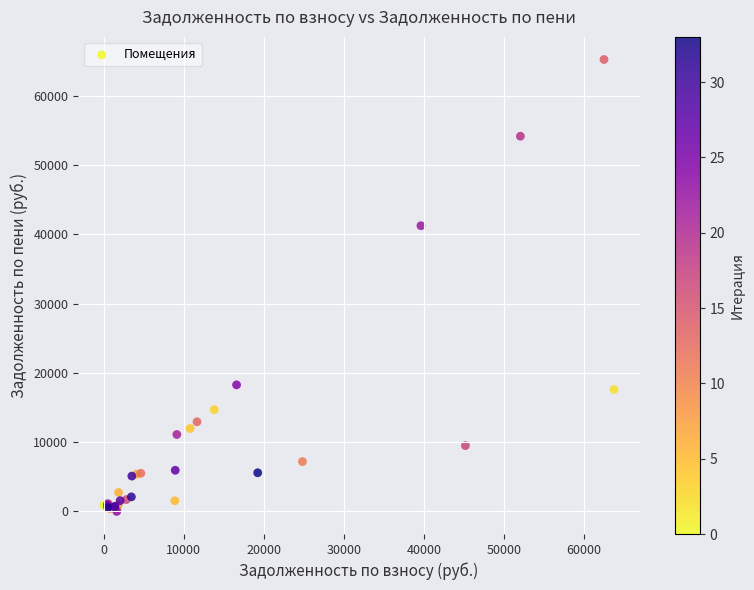

What Y value in the scatter plot is closest to 32606?

41226.5